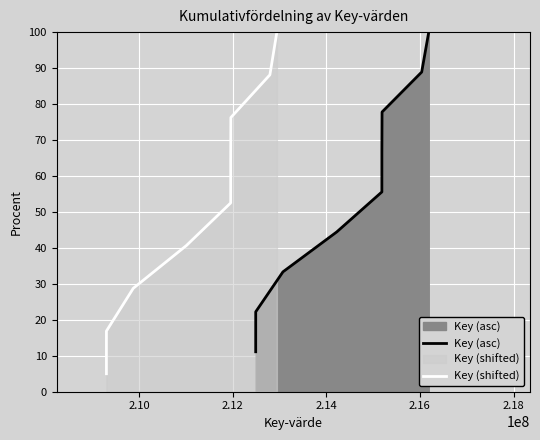

Does the chart display data point markers on the line(s)?

No